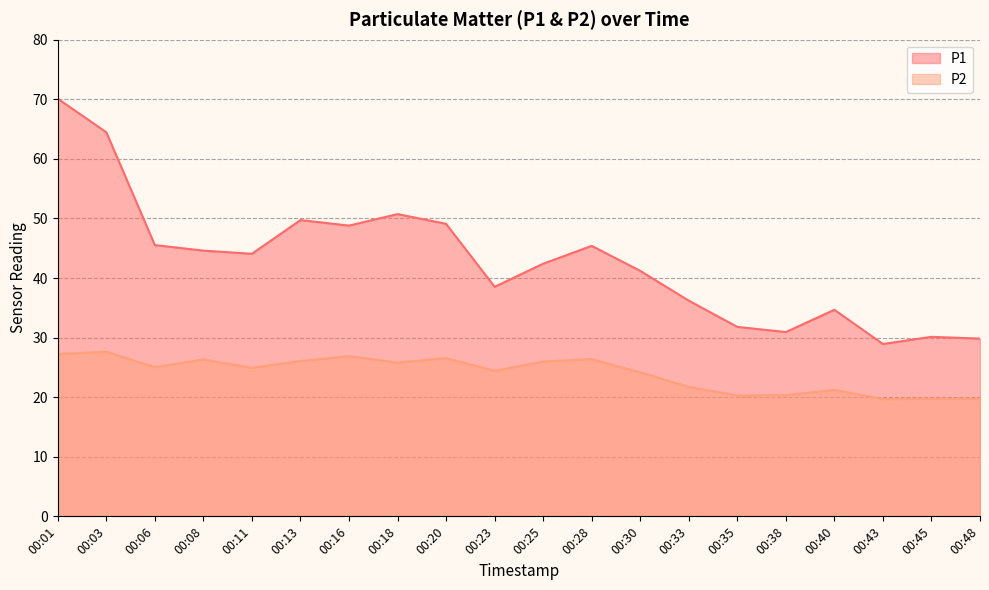

Is the value of P2 at 00:16 greater than the value of P1 at 00:13?

No